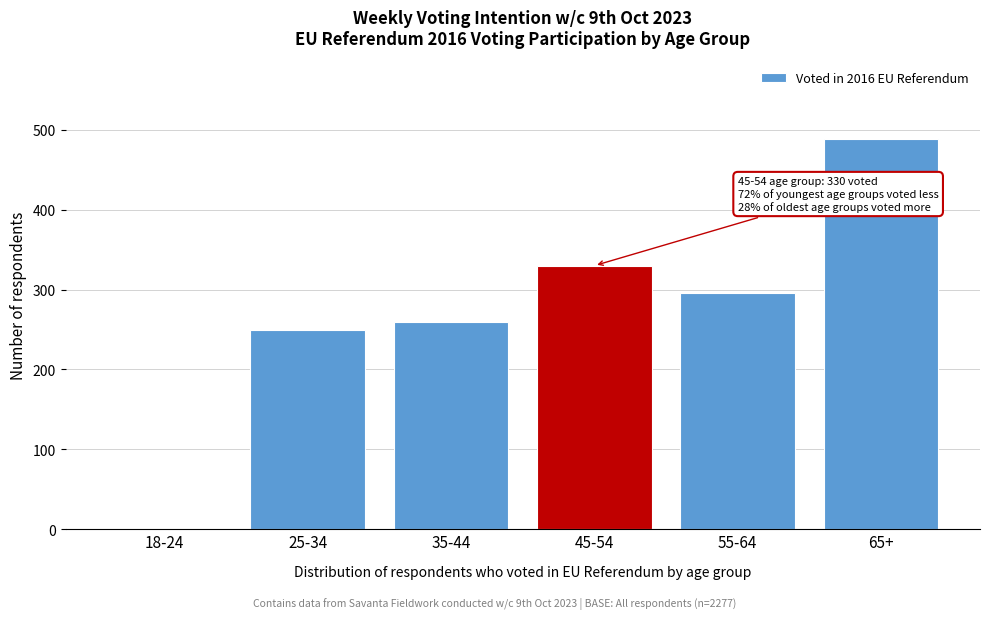

Reading left to right, extract all data points from this chart.

18-24=0	25-34=249	35-44=259	45-54=330	55-64=296	65+=489